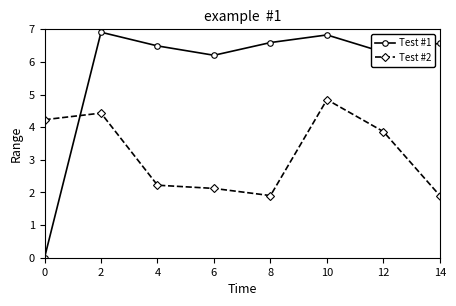

Rank the series by their average value, from lowest to highest.

Test #2, Test #1